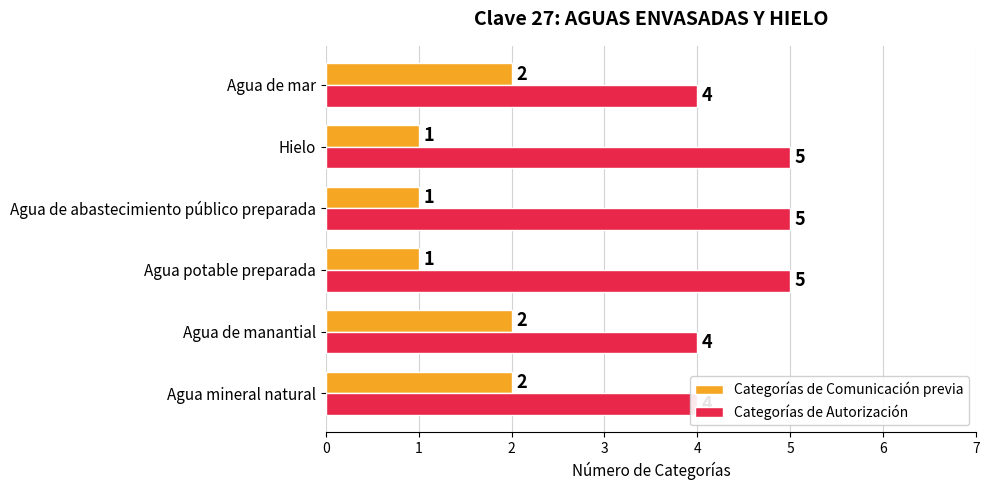

Which series has the largest range (max minus min)?

Categorías de Comunicación previa